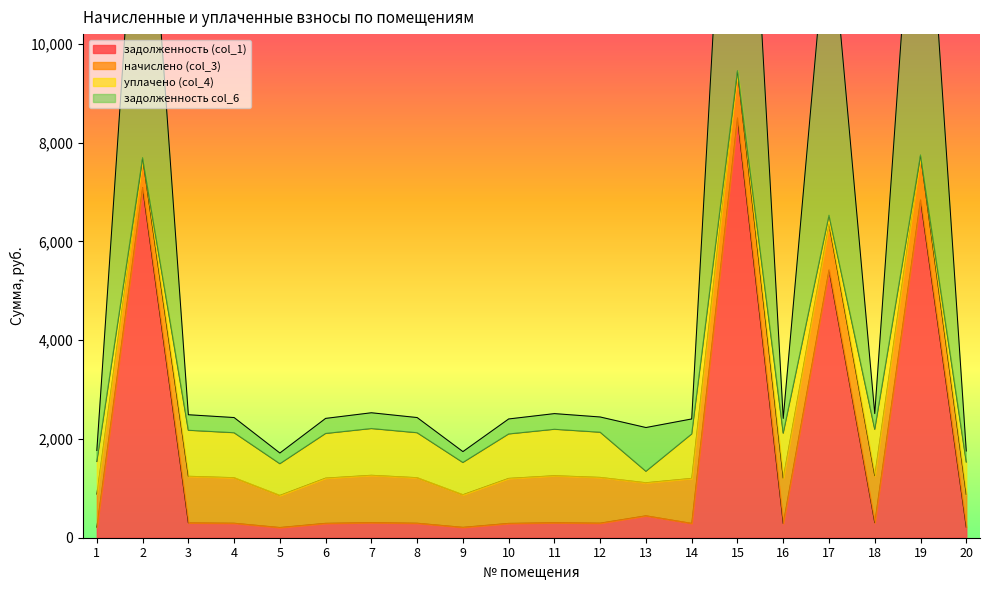

What is the smallest value displayed?

207.7